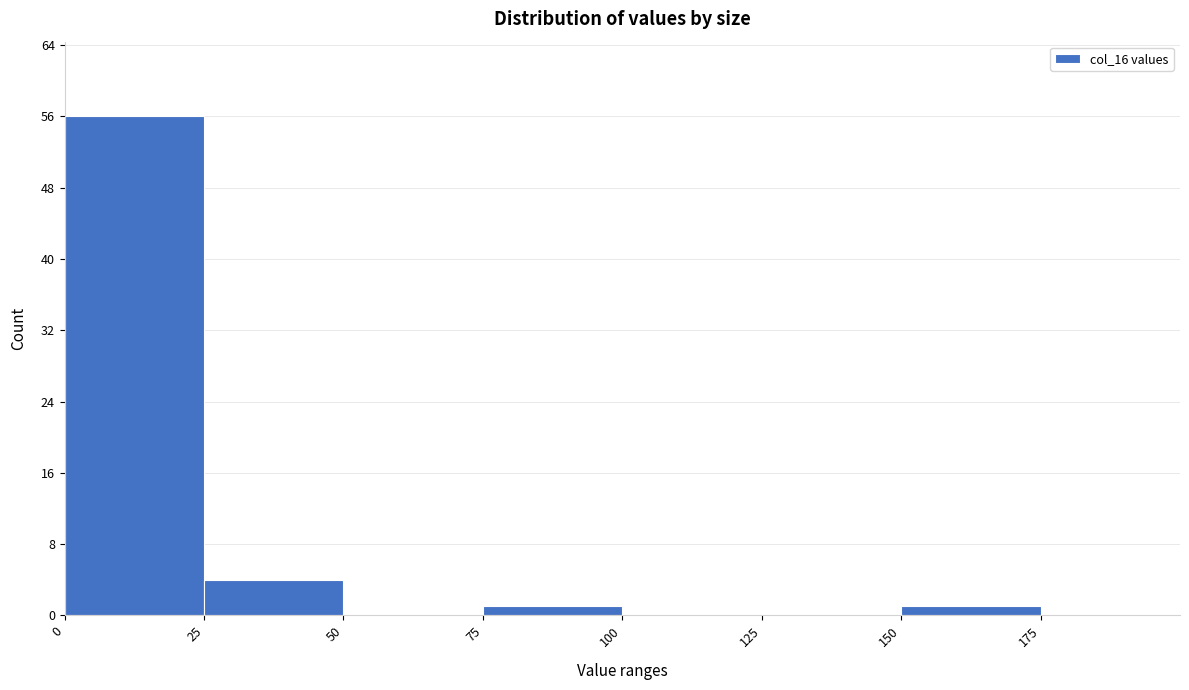

How tall is the bar that spans 150 to 175 on the x-axis? The values are not printed on the chart, so give them approximately, as read against the axis.

1